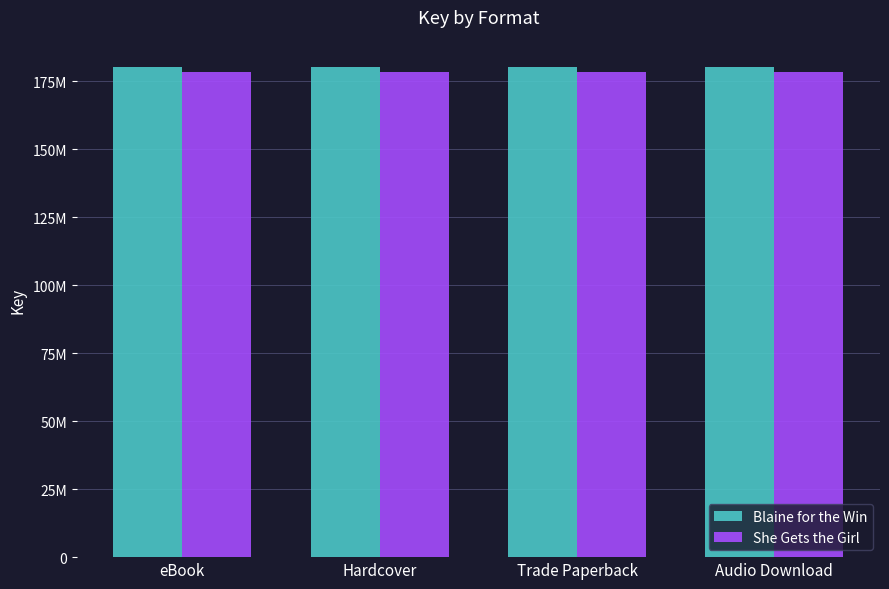

Does the chart contain stacked bars?

No